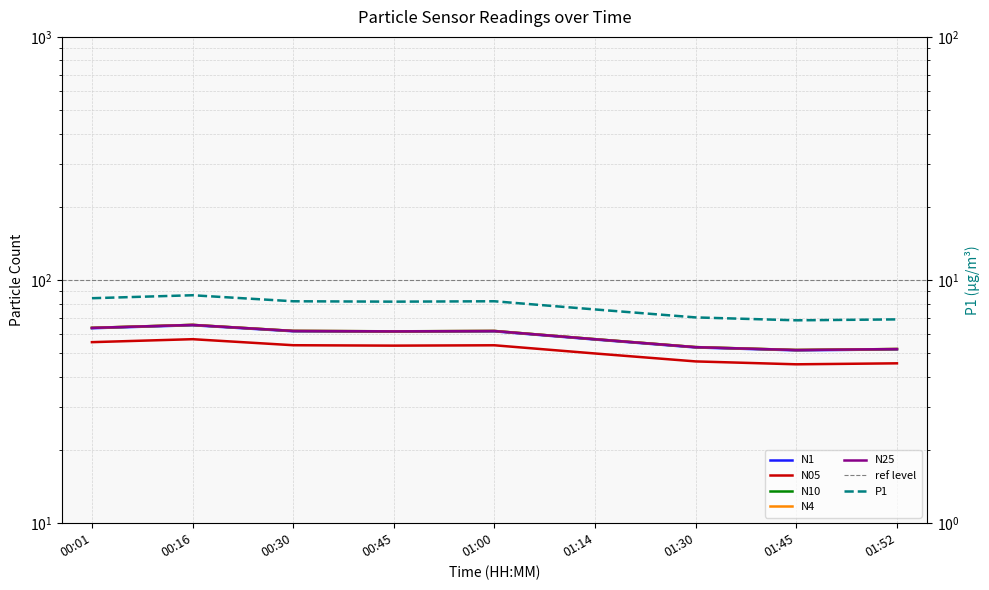

Rank the series at 00:30 from highest to lowest value.

N10, N4, N25, N1, N05, P1